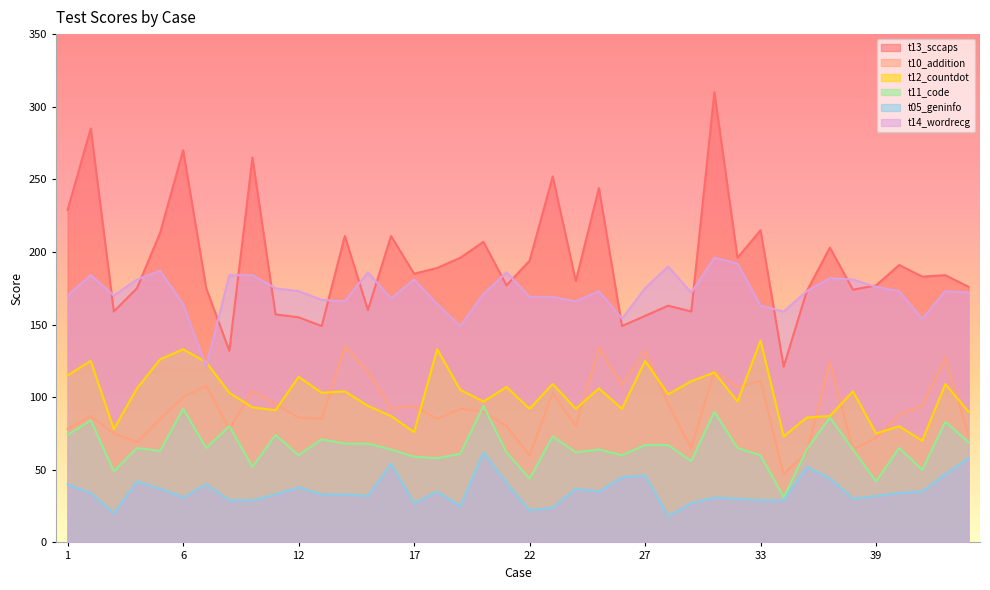

What are all the series names shown in the legend?

t13_sccaps, t10_addition, t12_countdot, t11_code, t05_geninfo, t14_wordrecg